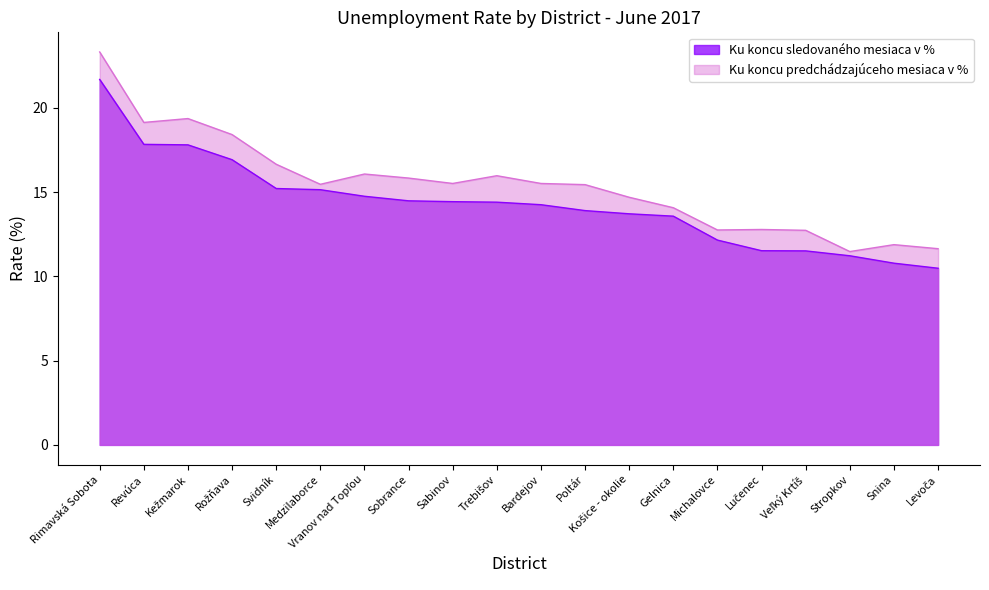

What is the average value of the Ku koncu predchádzajúceho mesiaca v % series?

15.4